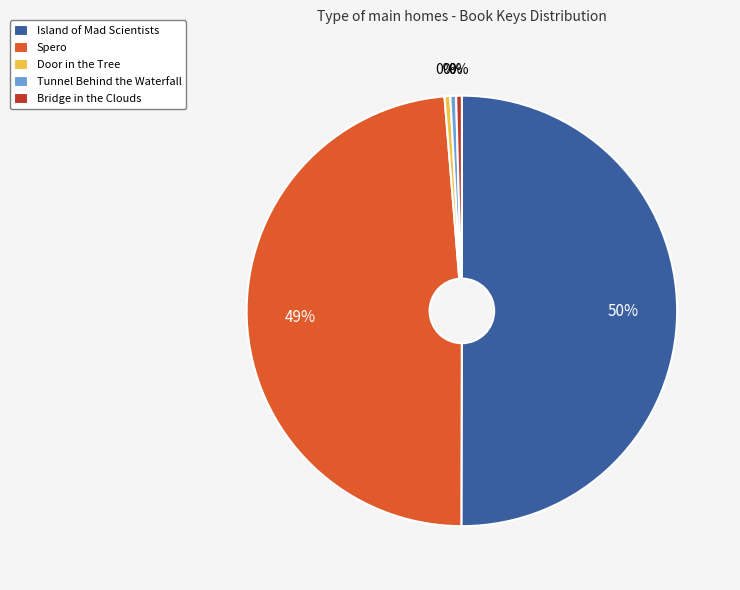

What is the ratio of the value at Door in the Tree to the value at Bridge in the Clouds?

1.0